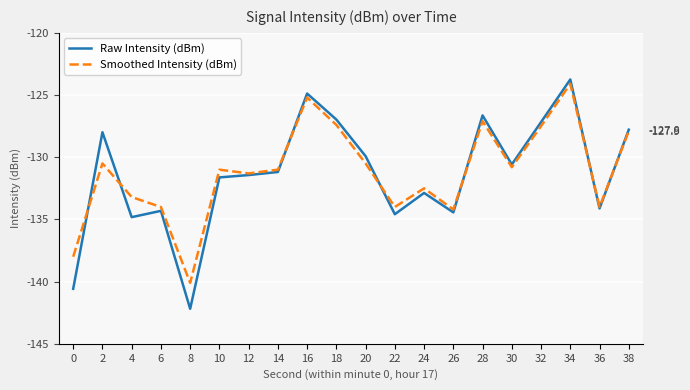

What is the difference between the second highest and minimum values in the Smoothed Intensity (dBm) series?

14.9